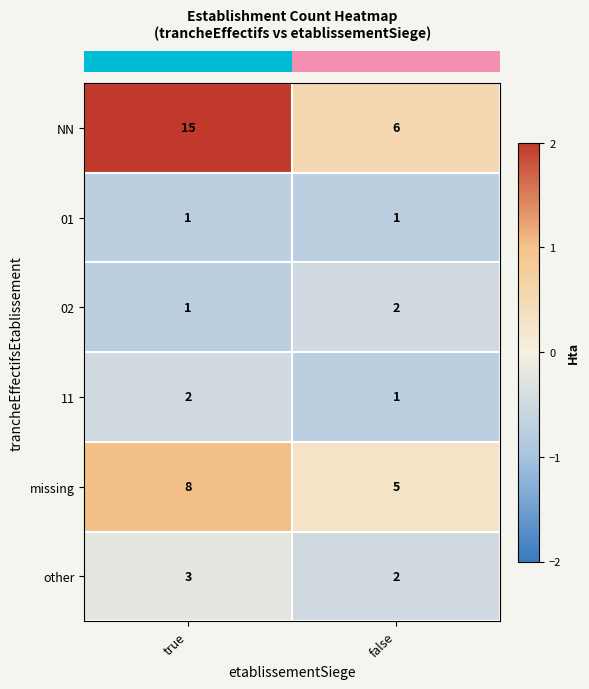

What is the sum of the 02 values at false and true?

3